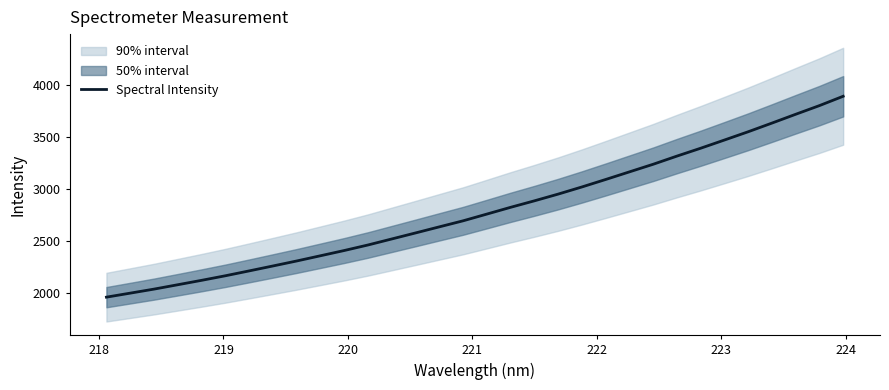

What is the highest value of the Spectral Intensity series?

3891.6